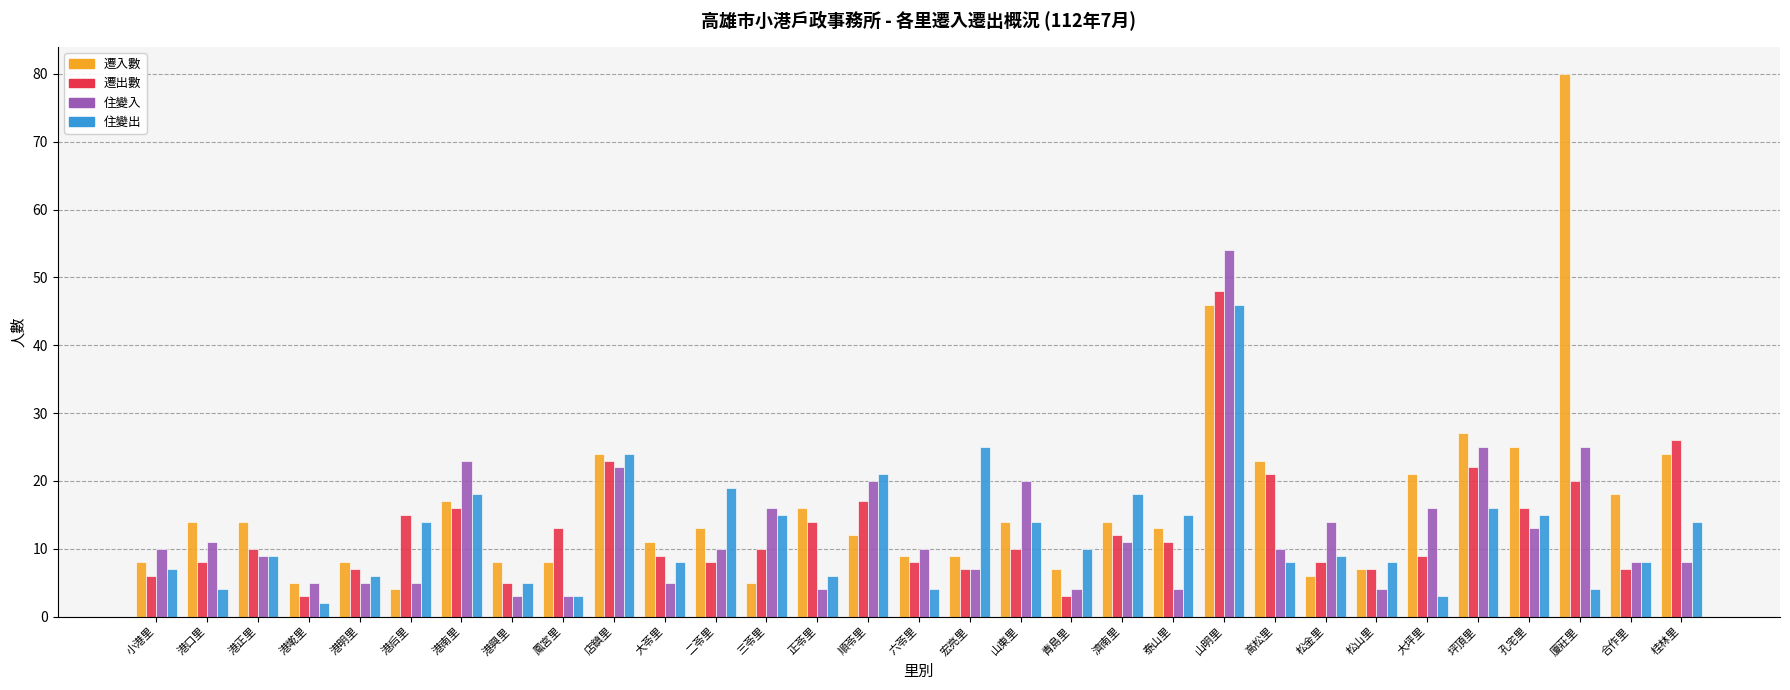

What is the spread (max minus min) of values at 六苓里?

6